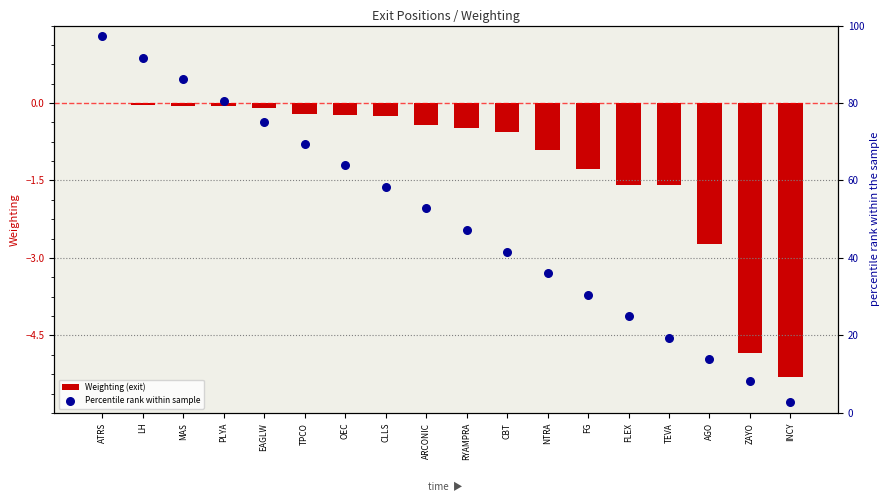

Which series has the largest total across all categories?

Percentile rank within sample